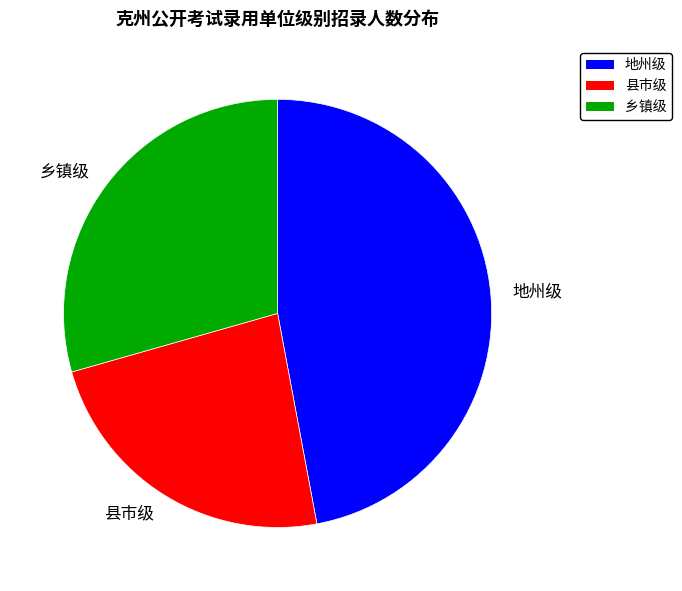

Is there any slice that represents more than half of the pie?

No